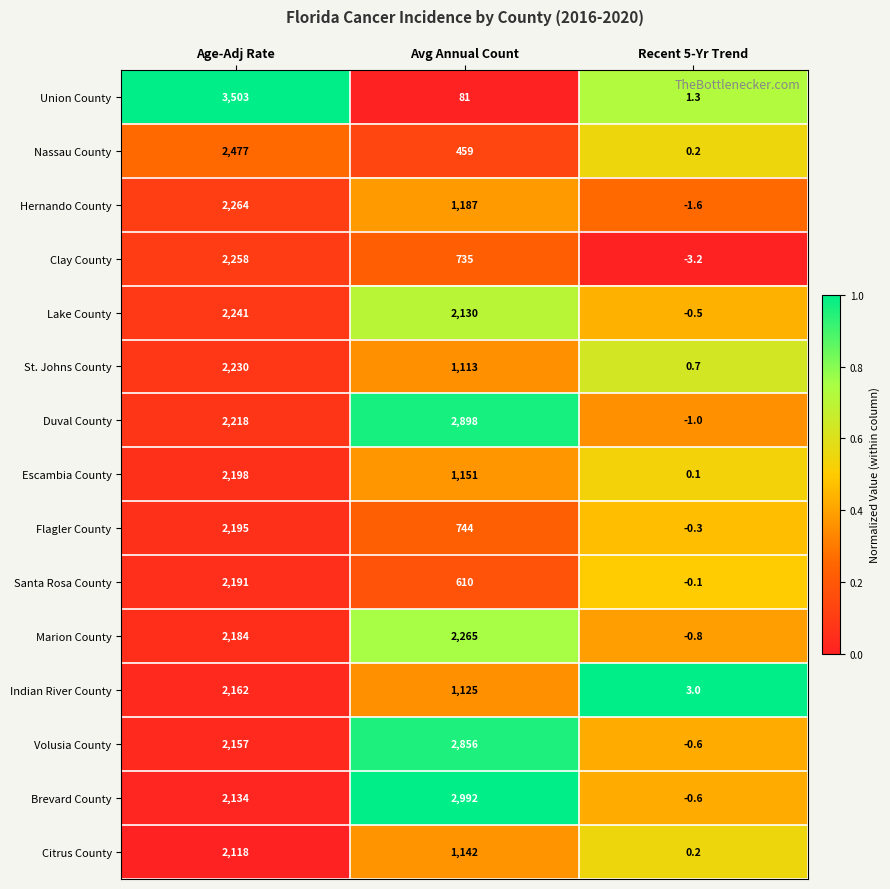

The value of Citrus County at Age-Adj Rate is 2118.0. True or false?

True